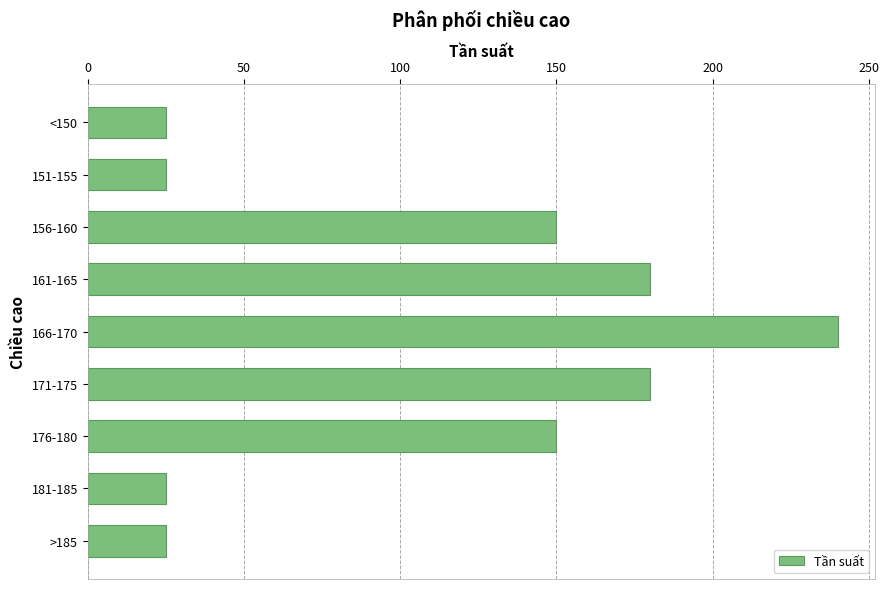

Count the values in the range 25 to 180.

8